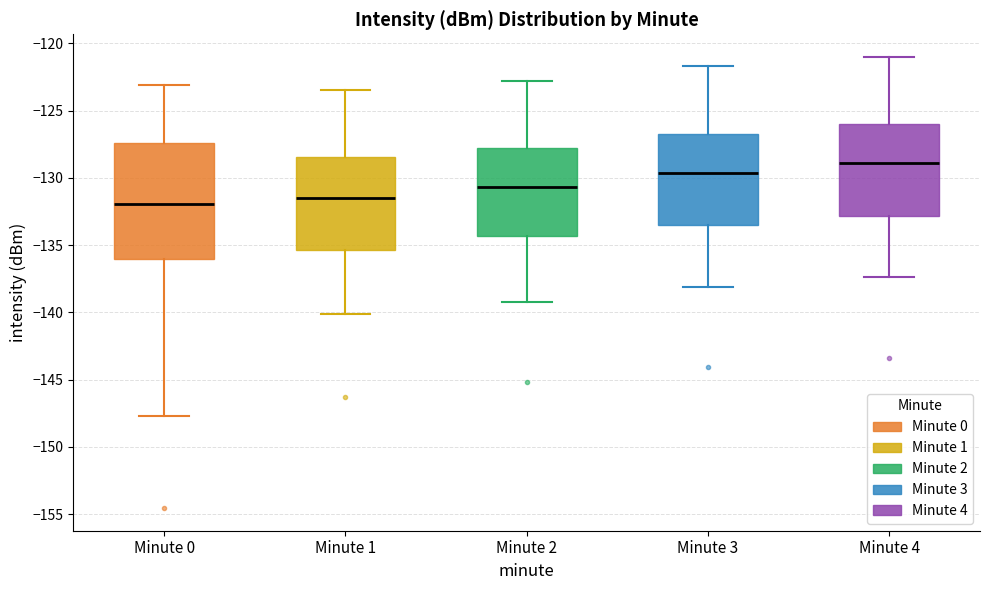

Which box is the tallest, from its lower edge to its upper edge?

Minute 0